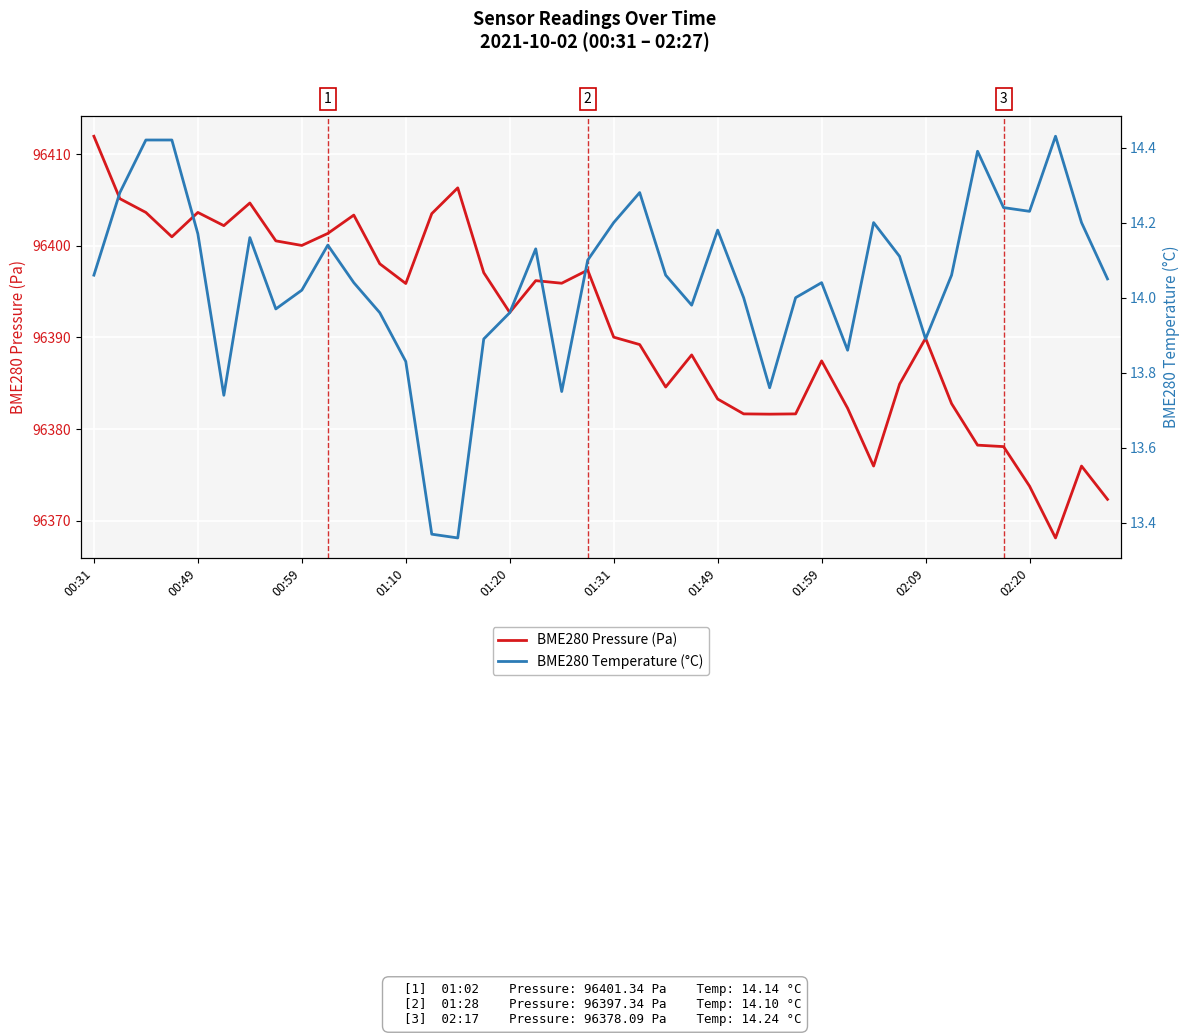

At which label does BME280 Pressure (Pa) first exceed 96392?

00:31